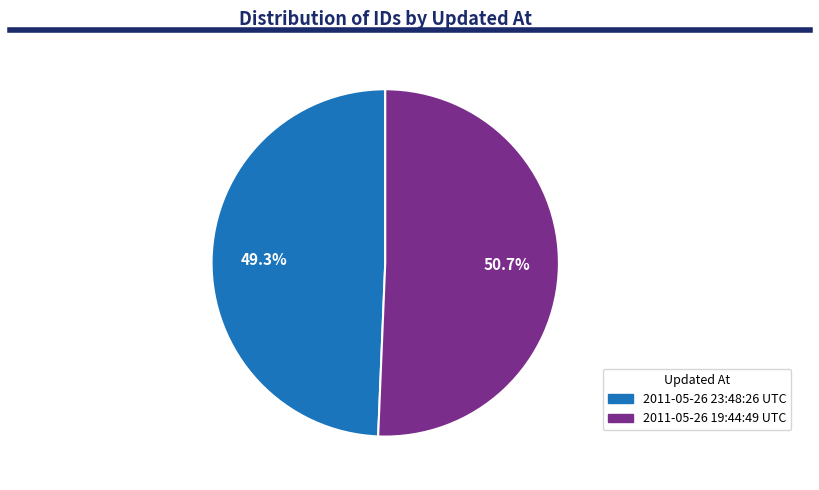

Is 2011-05-26 23:48:26 UTC the majority of the pie?

No